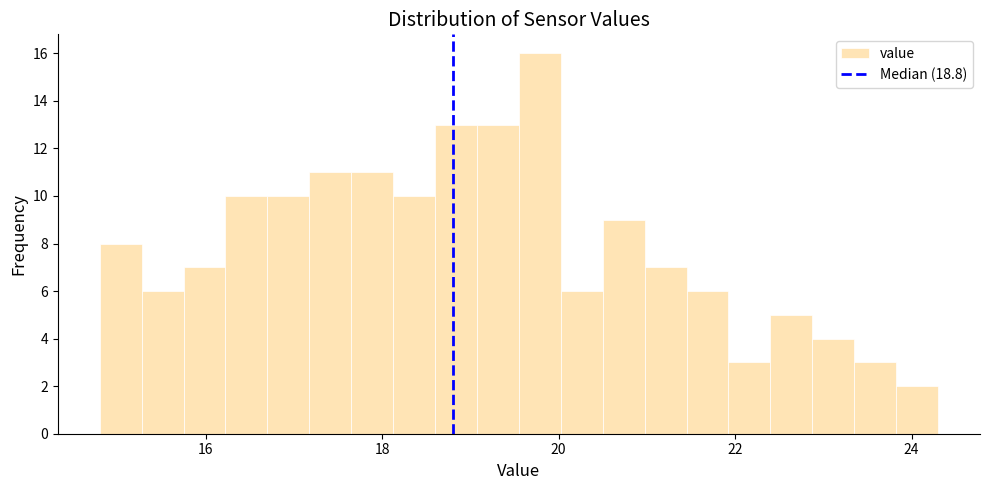

Read against the x-axis, roughly where is the centre of the tallest bar?

19.8